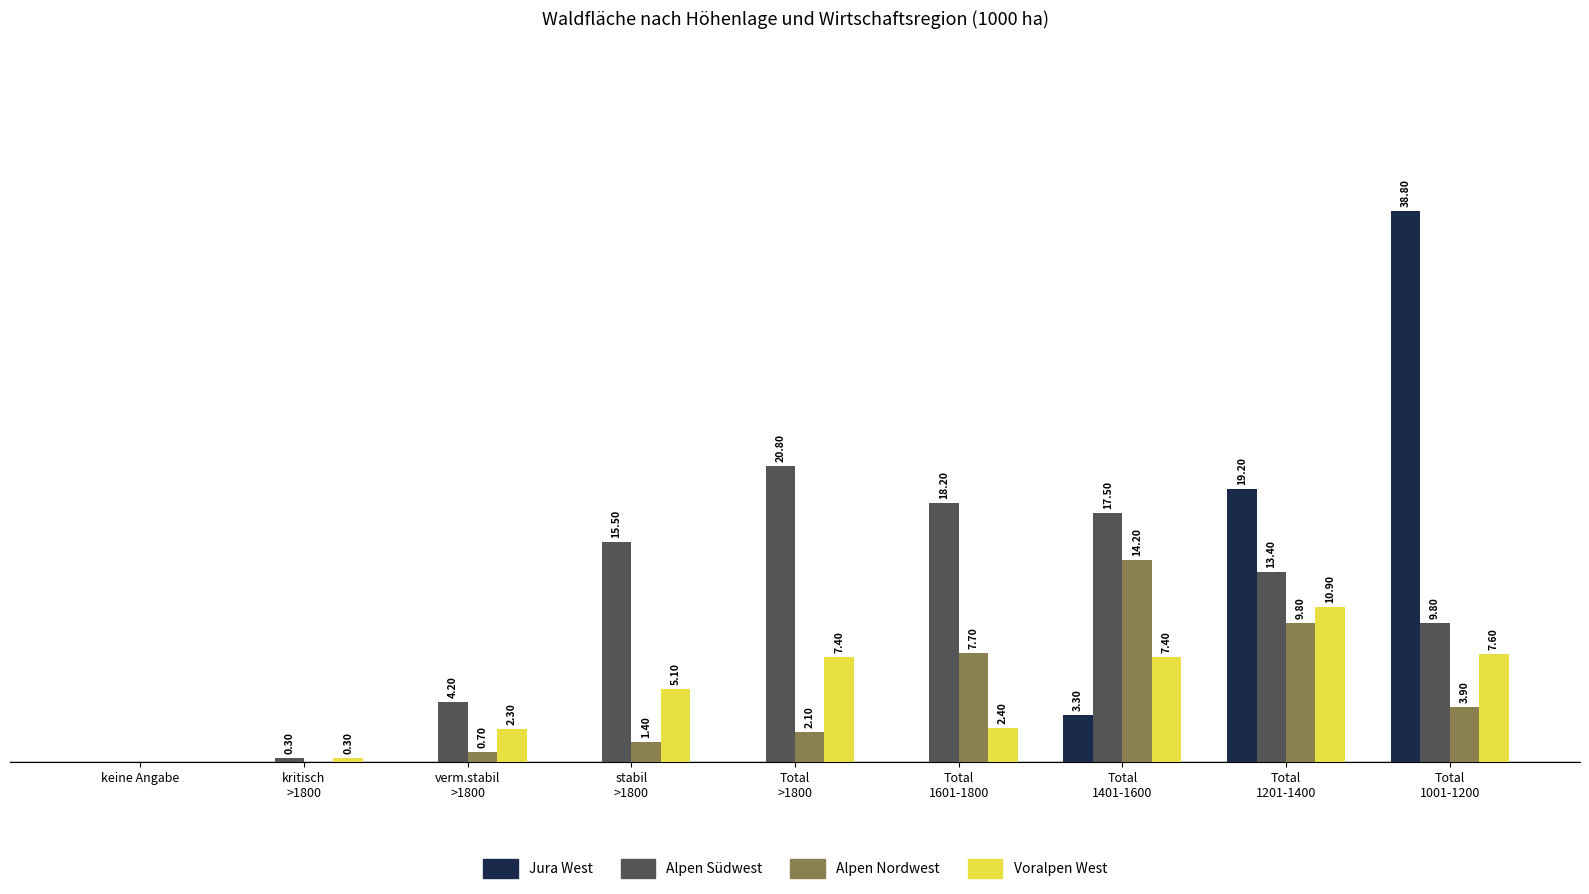

Does the chart contain stacked bars?

No